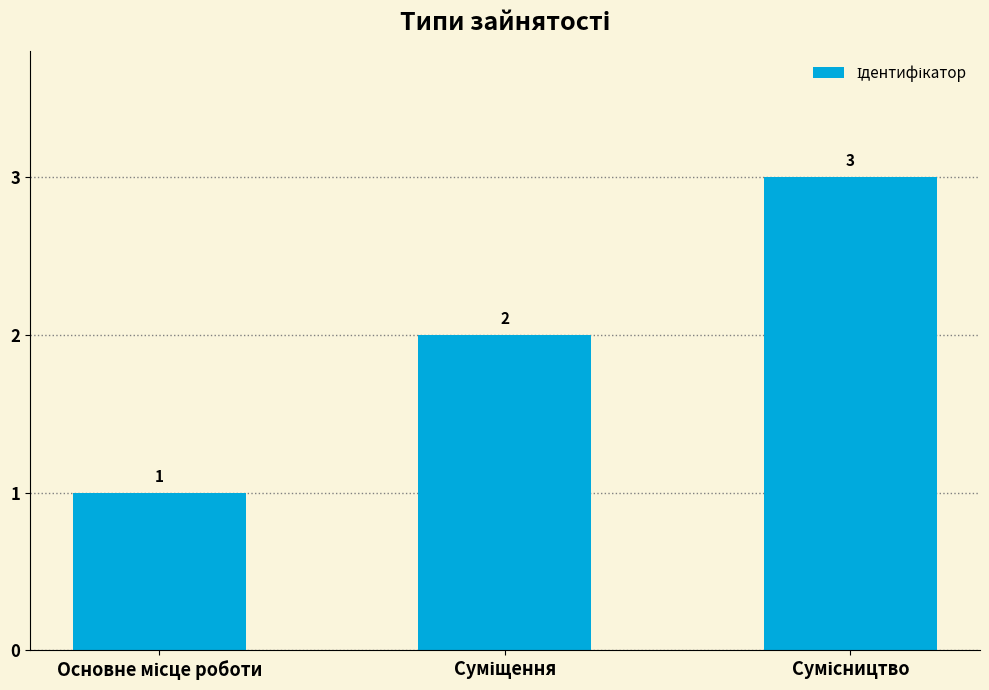

What is the difference between the maximum and second lowest values?

1